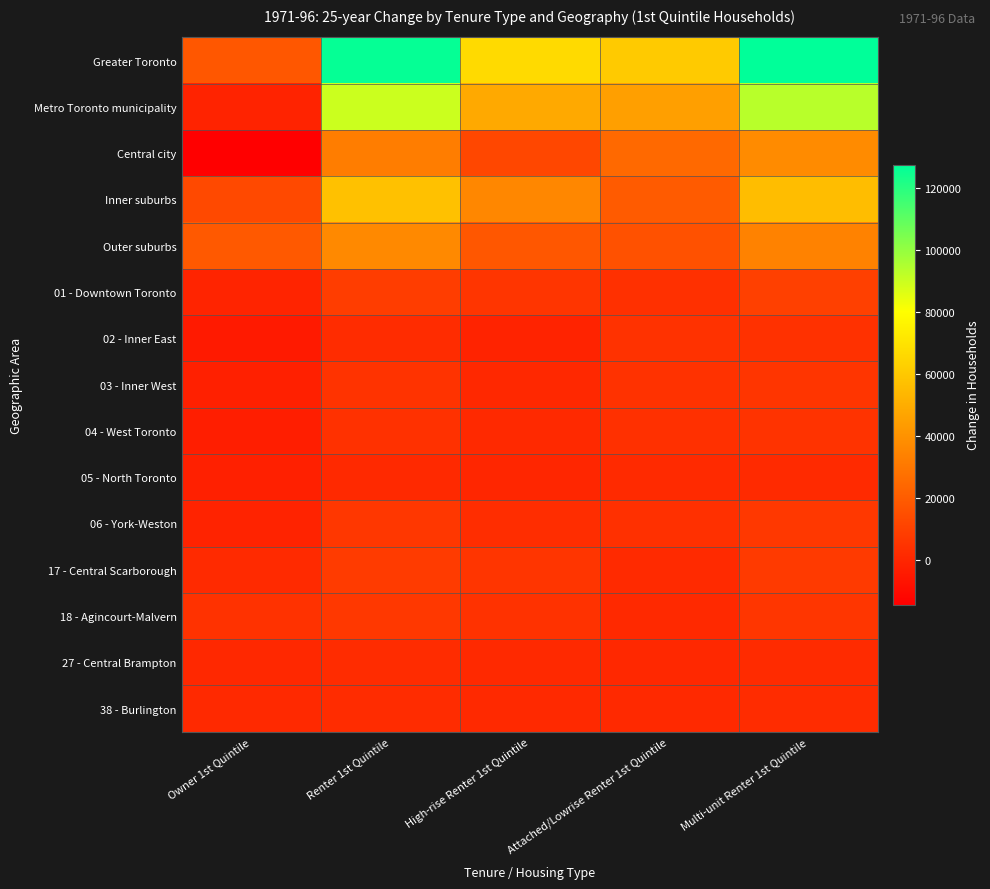

At how many categories does at least one series exceed 66555?

3